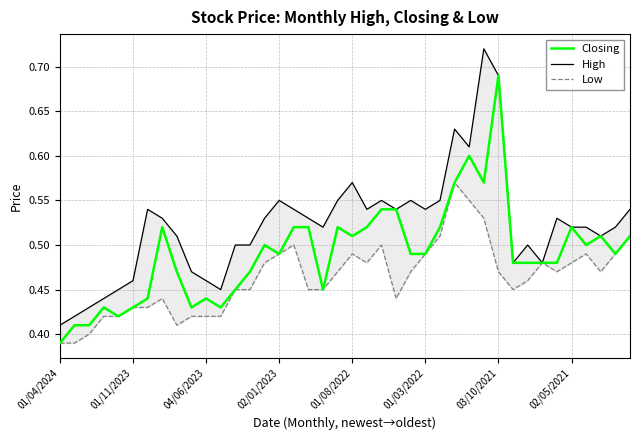

What is the minimum value shown in the chart?

0.4